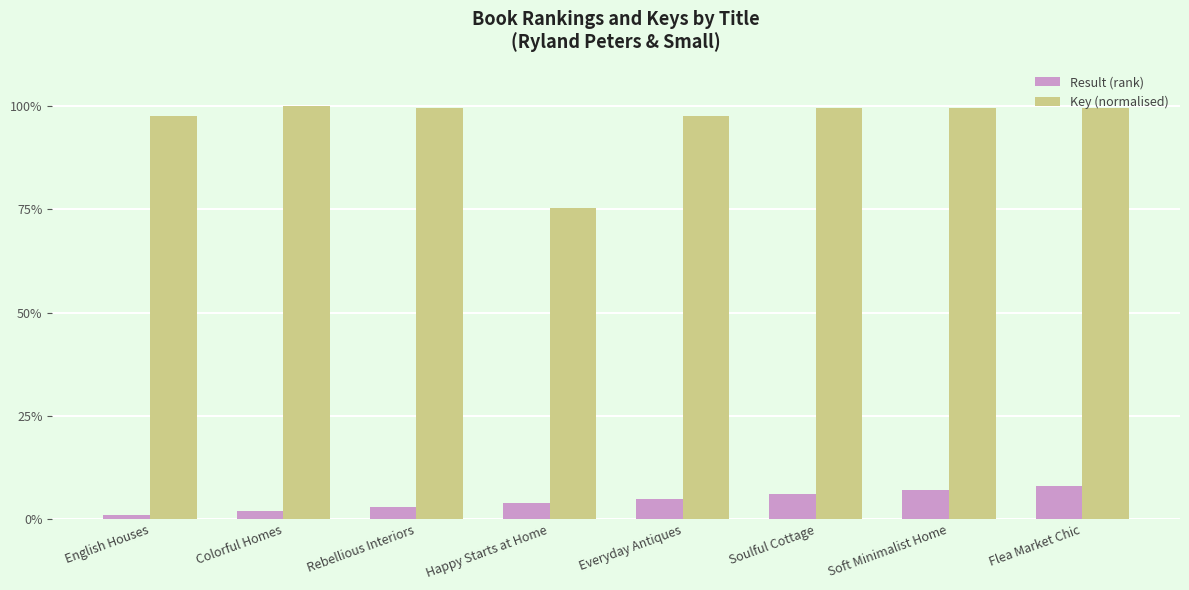

The value of Result (rank) at Soulful Cottage is 6.0. True or false?

True